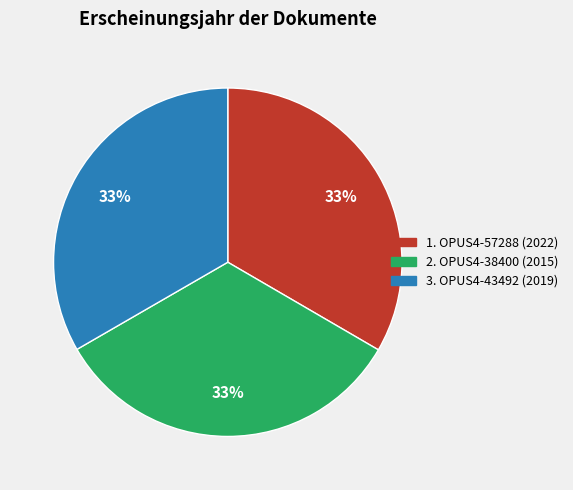

Is there a majority slice in this chart?

No